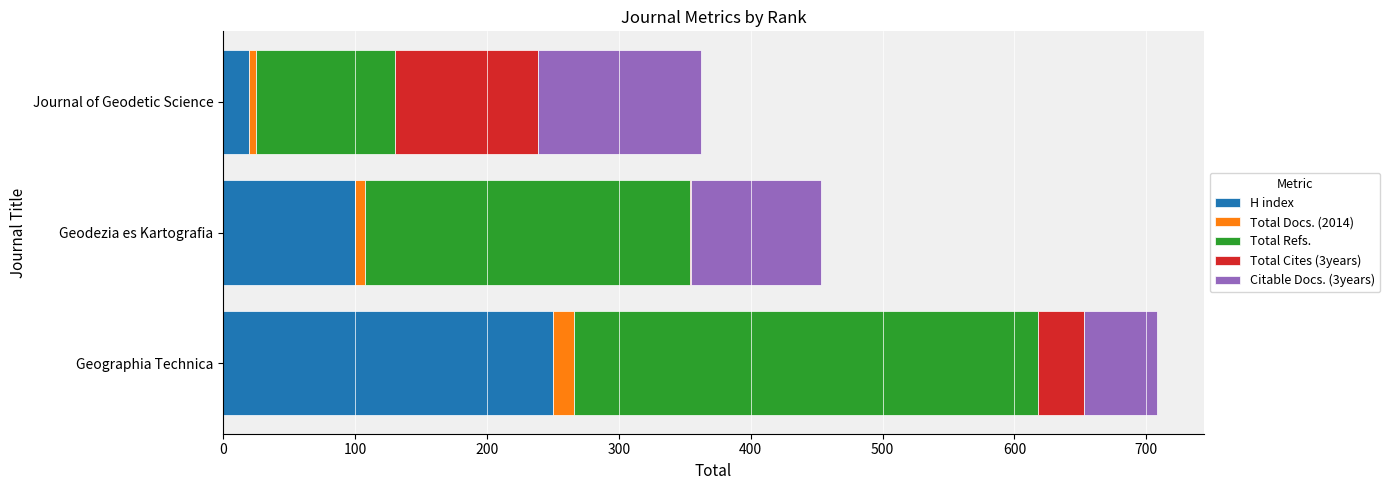

At which category is the sum across all series the highest?

Geographia Technica